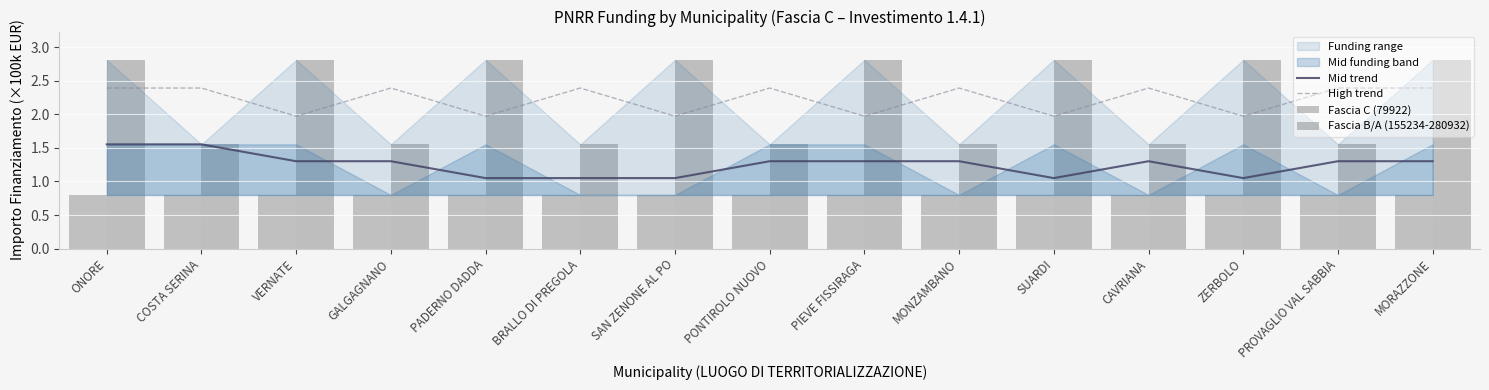

Count the Mid trend values in the range 1 to 2.

15